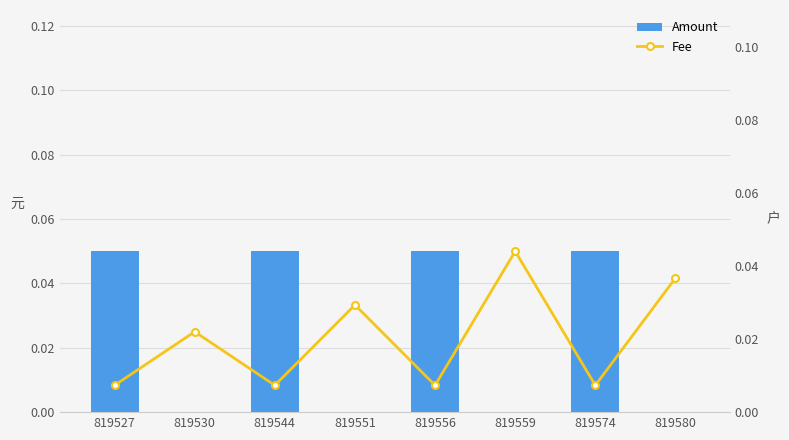

Count the number of categories in the chart.

8